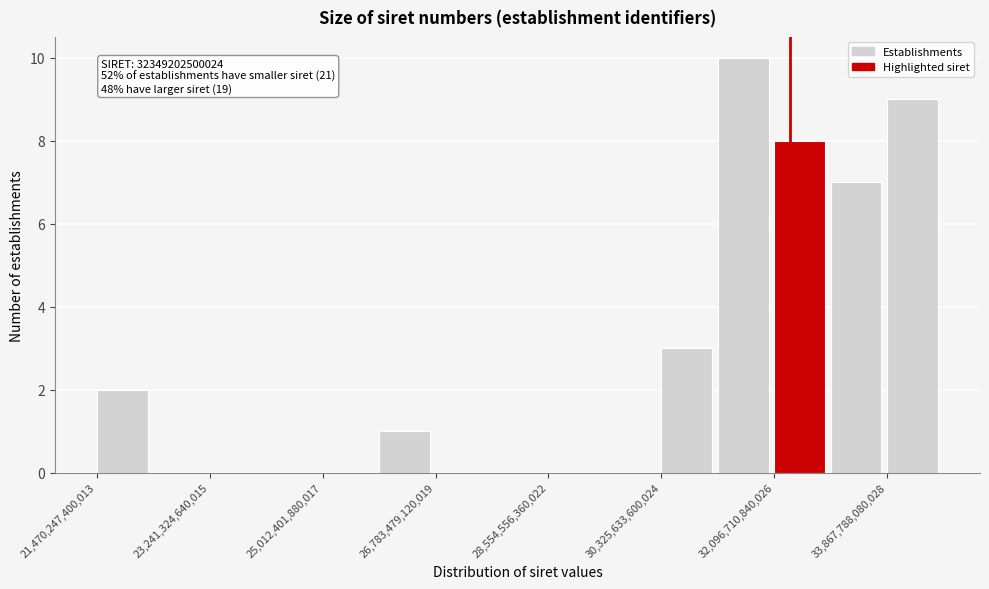

Over which range of the x-axis is the bar tallest?

31200000000000 to 32000000000000